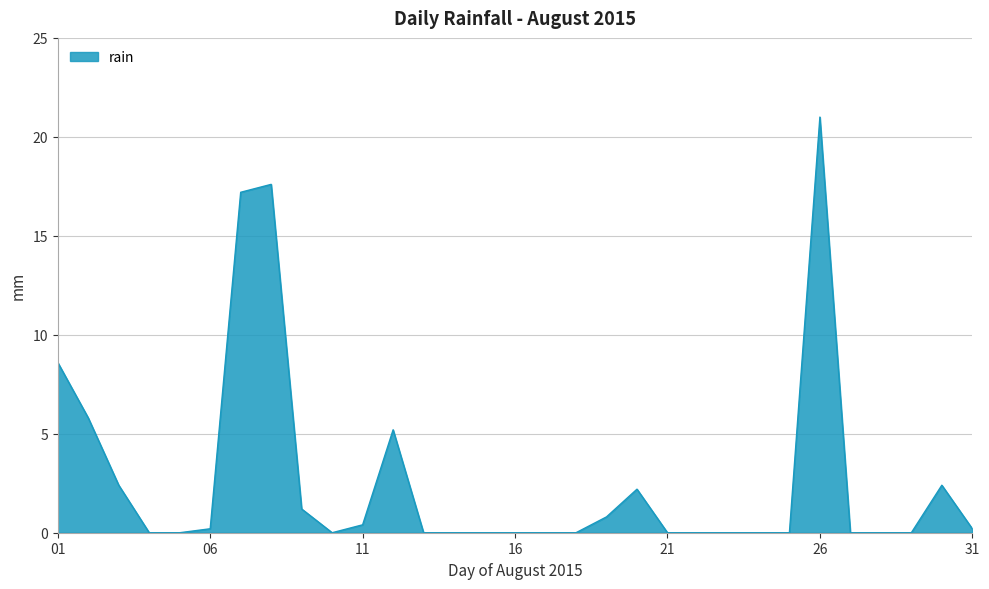

What is the greatest value displayed?

21.0